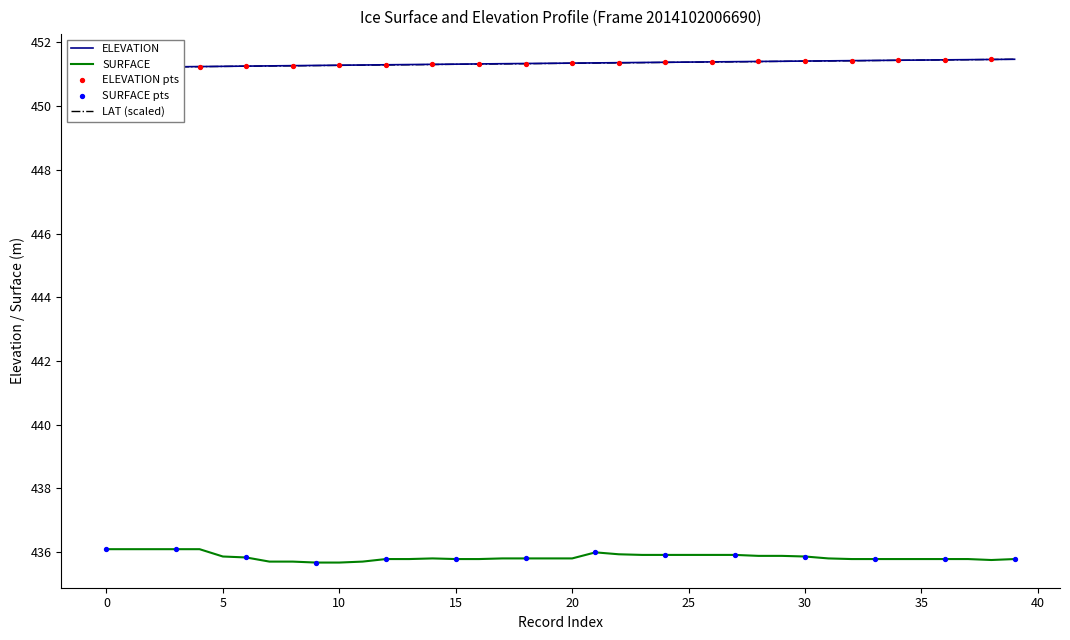

At which category is the sum across all series the highest?

39